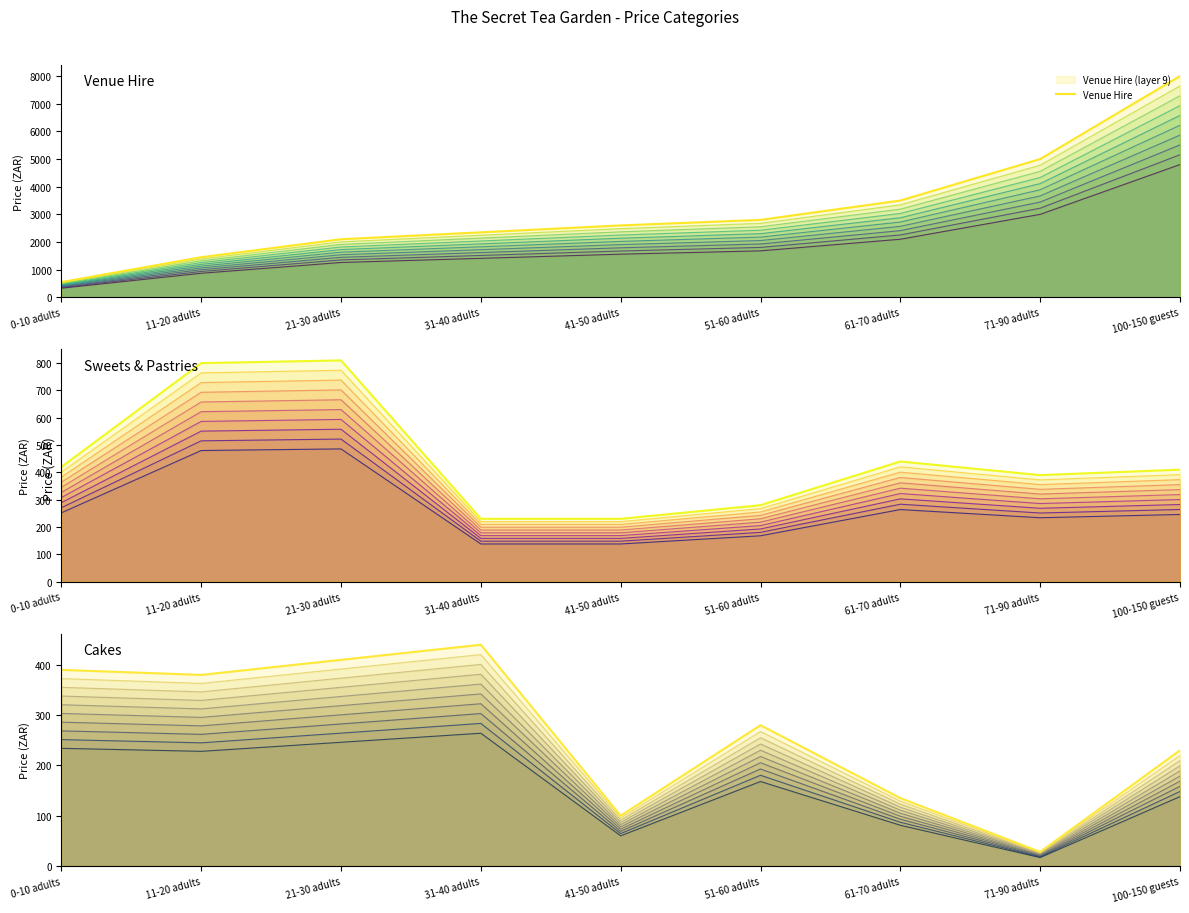

Which series has the widest spread of values?

Venue Hire